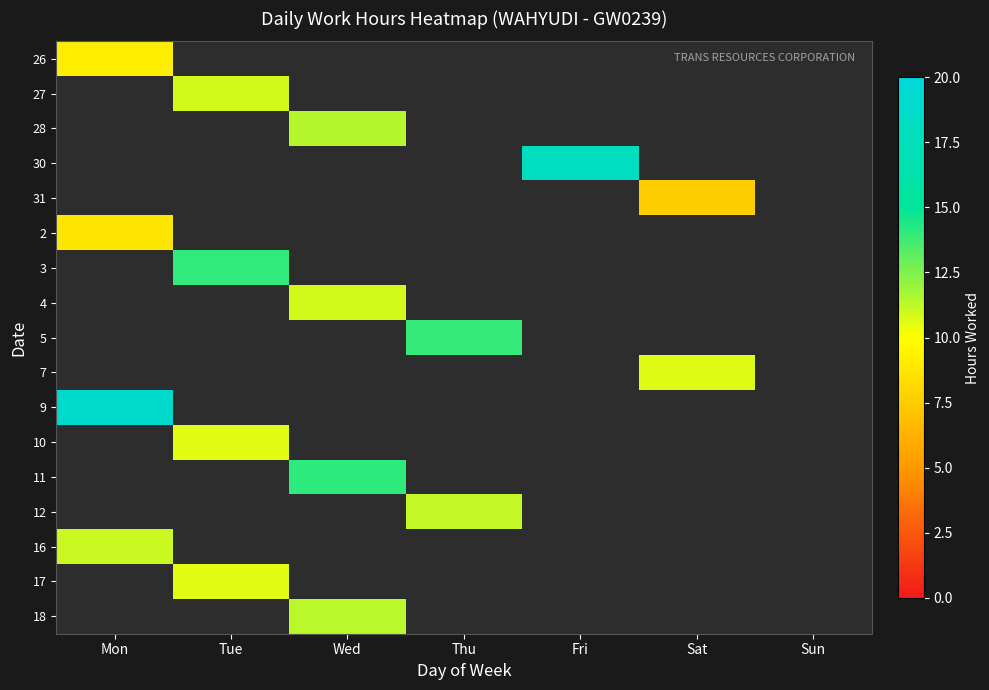

What is the spread (max minus min) of values at Mon?

10.3